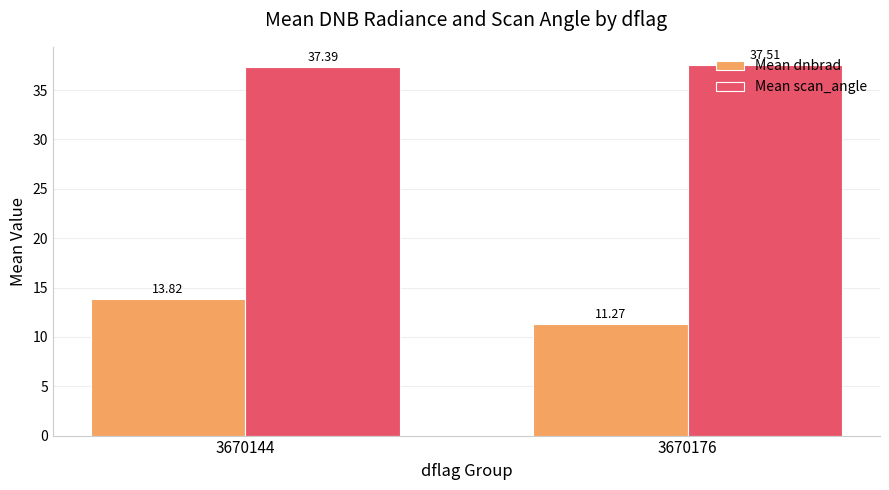

Where is Mean dnbrad nearest to the value 12?

3670176